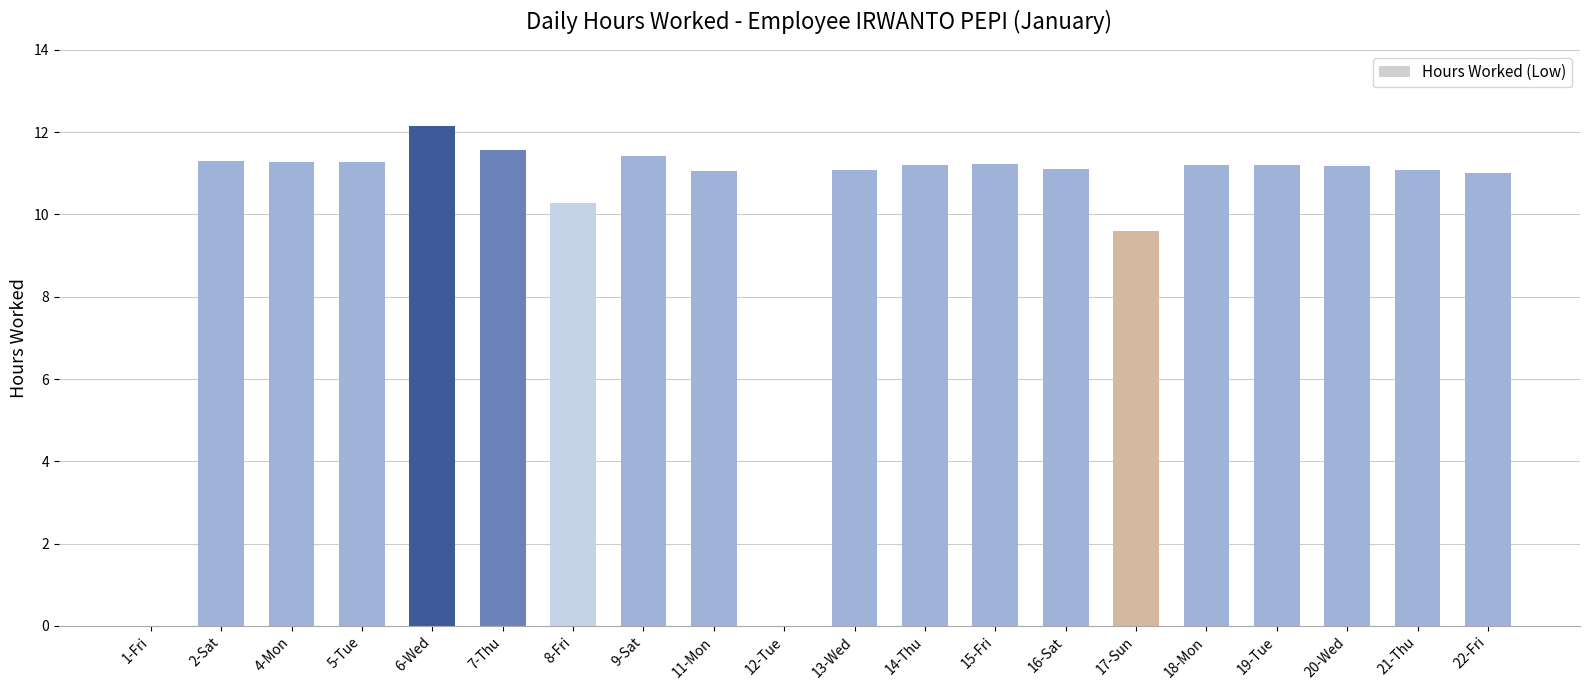

How many distinct data groups are displayed?

1